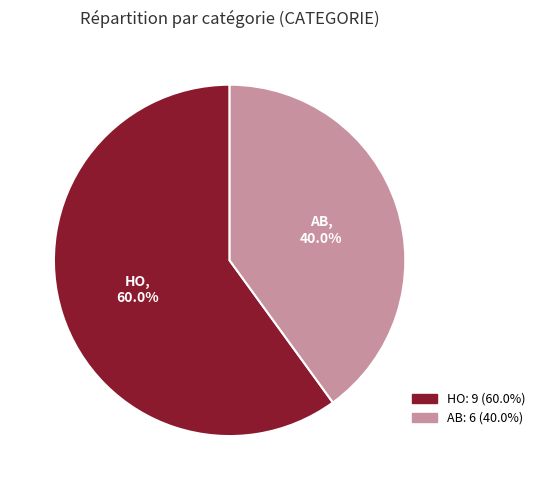

To the nearest percent, what is the average slice percentage?

50%